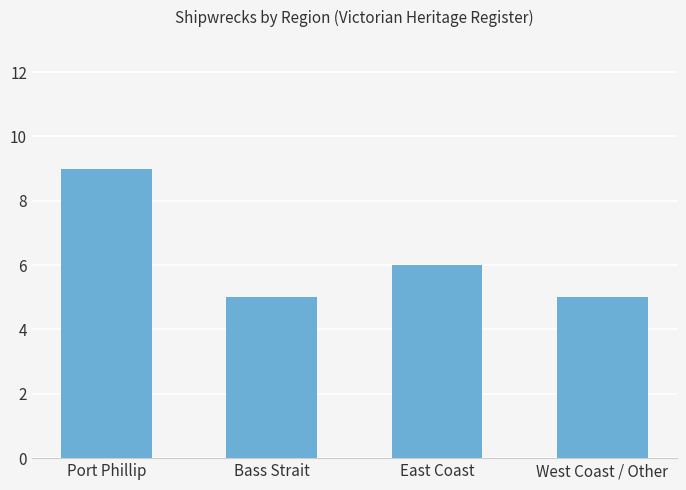

Are the bars horizontal?

No